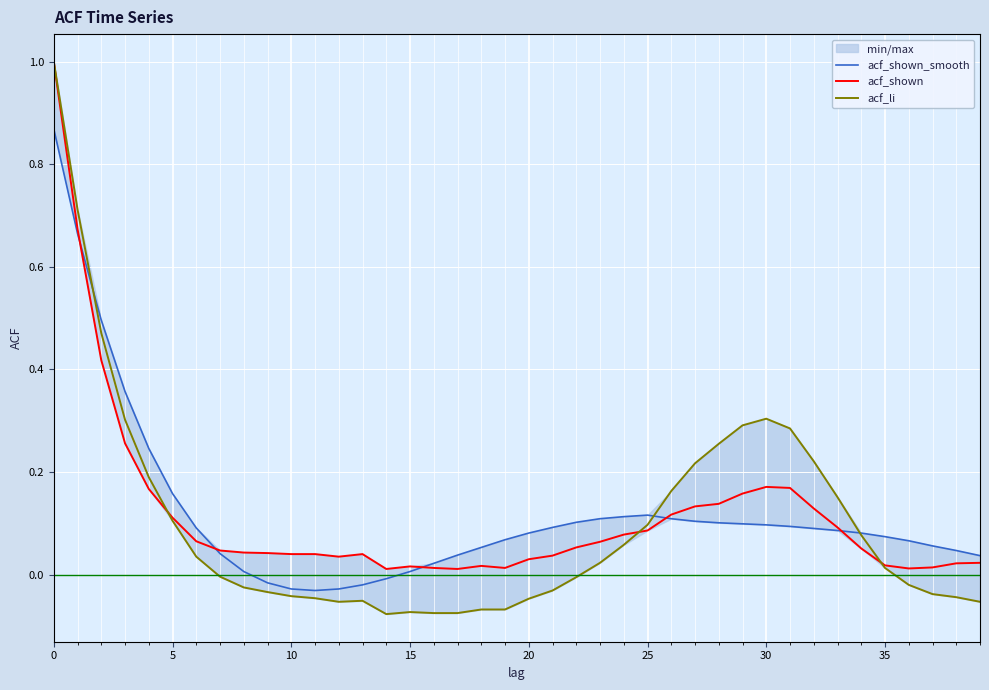

How many intersections are there between acf_shown_smooth and acf_li?

3